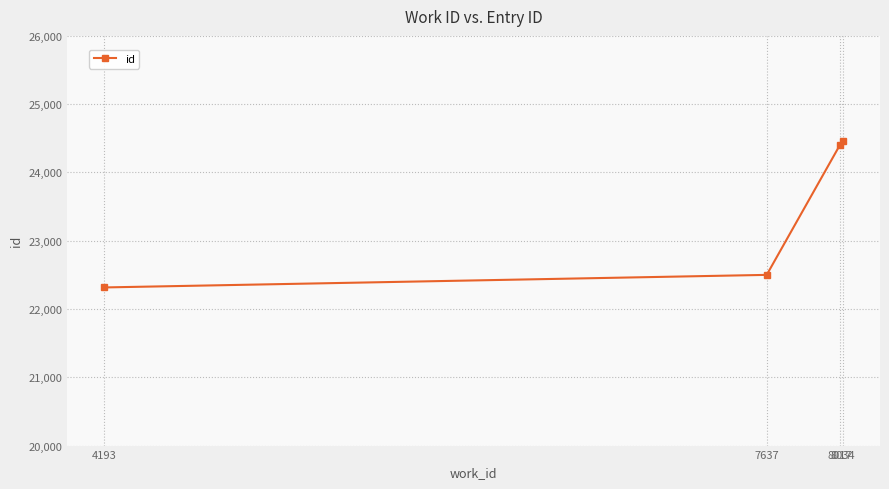

Count the number of categories in the chart.

4